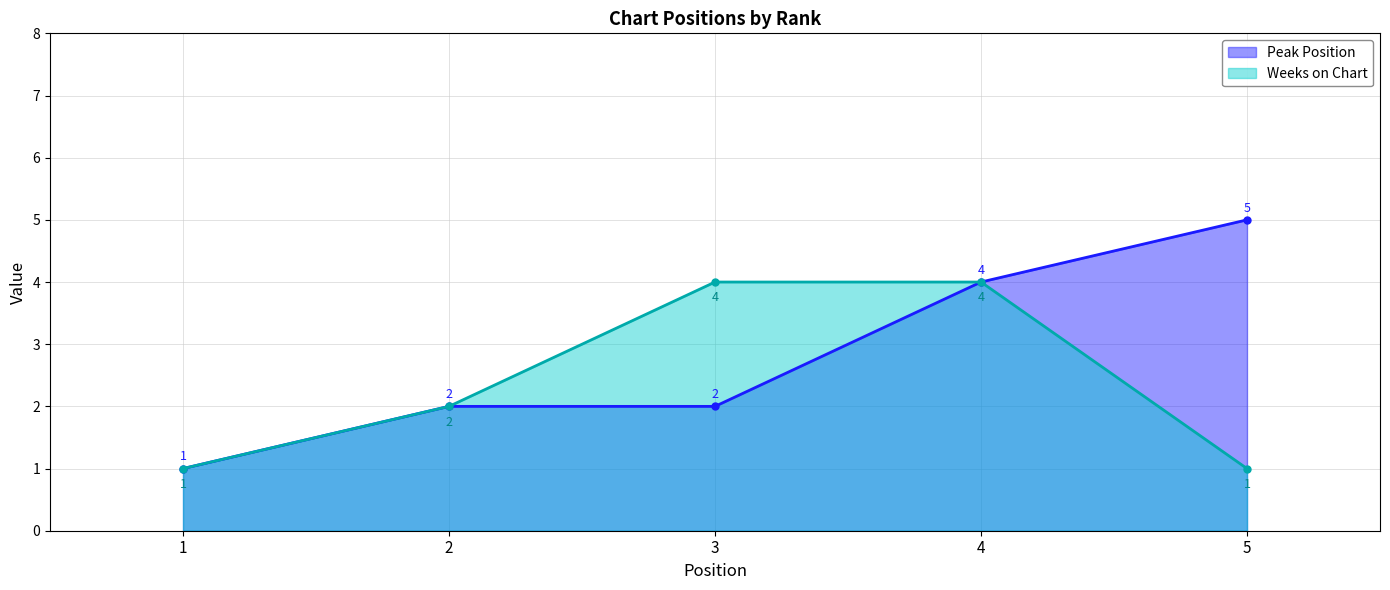

What is the average value of the Weeks on Chart series?

2